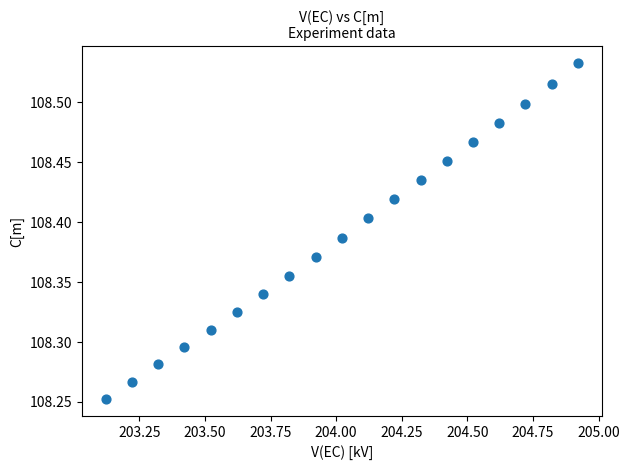

What is the range of X values (max minus min)?

1.8